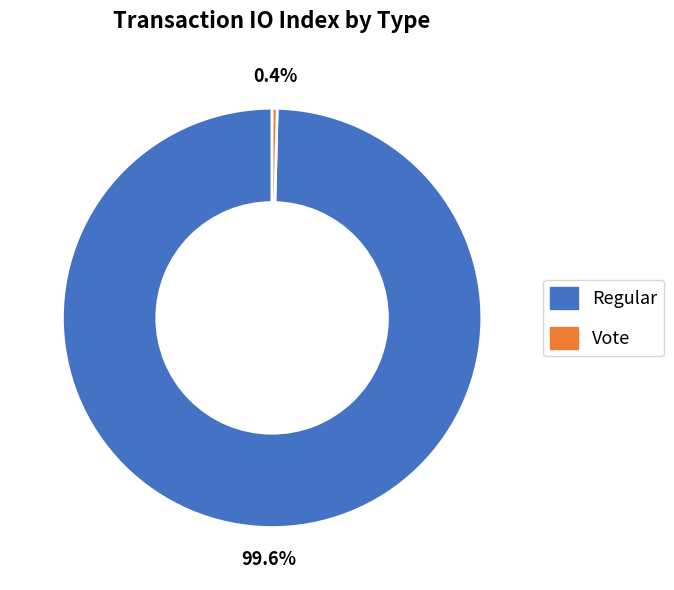

What portion of the pie excludes Vote?

99.6%